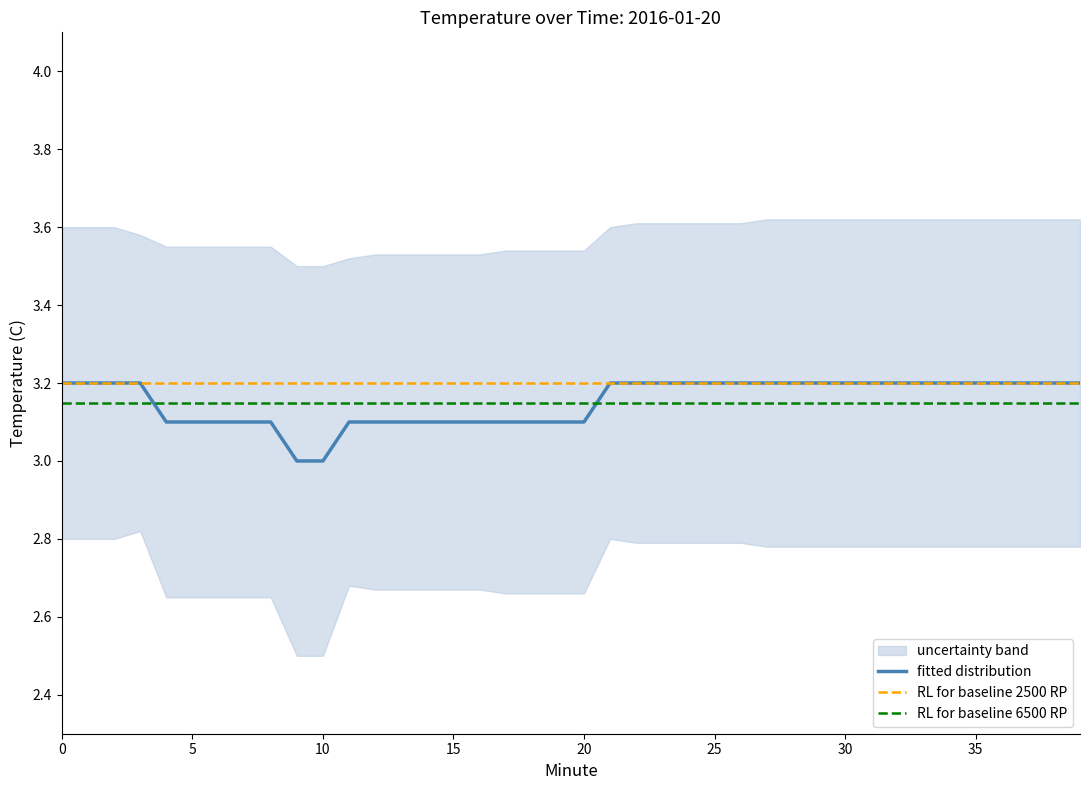

What is the sum of all values?

126.1